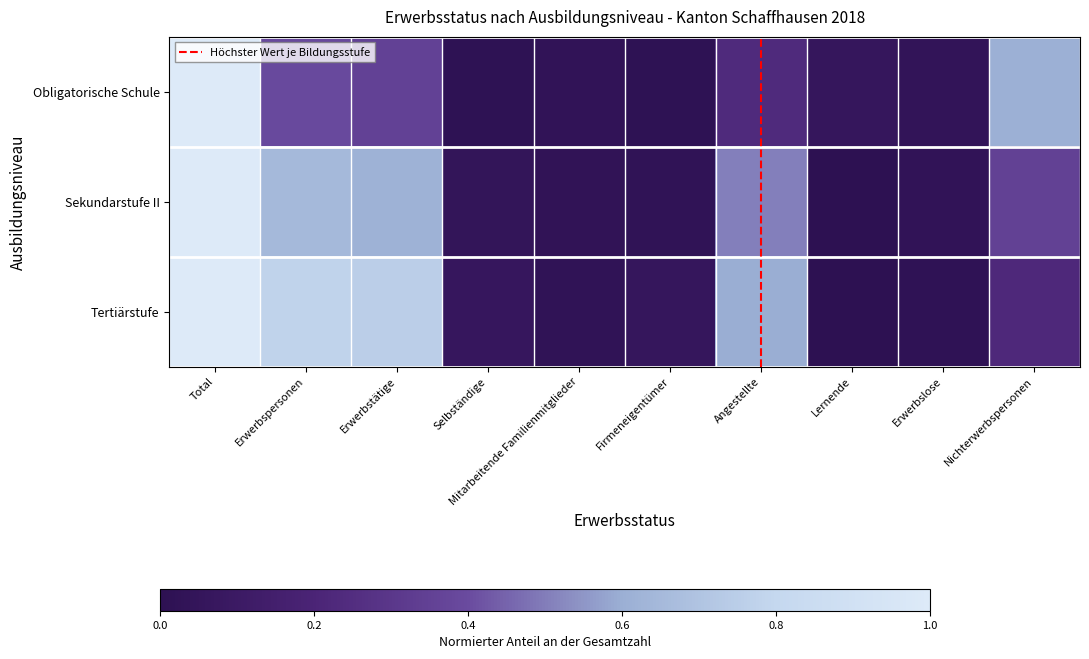

Reading left to right, transcribe all the data shown in this chart.

Obligatorische Schule: Total=1.0	Erwerbspersonen=0.4	Erwerbstätige=0.4	Selbständige=0.0	Mitarbeitende Familienmitglieder=0.0	Firmeneigentümer=0.0	Angestellte=0.2	Lernende=0.1	Erwerbslose=0.0	Nichterwerbspersonen=0.6
Sekundarstufe II: Total=1.0	Erwerbspersonen=0.6	Erwerbstätige=0.6	Selbständige=0.0	Mitarbeitende Familienmitglieder=0.0	Firmeneigentümer=0.0	Angestellte=0.5	Lernende=0.0	Erwerbslose=0.0	Nichterwerbspersonen=0.4
Tertiärstufe: Total=1.0	Erwerbspersonen=0.8	Erwerbstätige=0.8	Selbständige=0.1	Mitarbeitende Familienmitglieder=0.0	Firmeneigentümer=0.1	Angestellte=0.6	Lernende=0.0	Erwerbslose=0.0	Nichterwerbspersonen=0.2